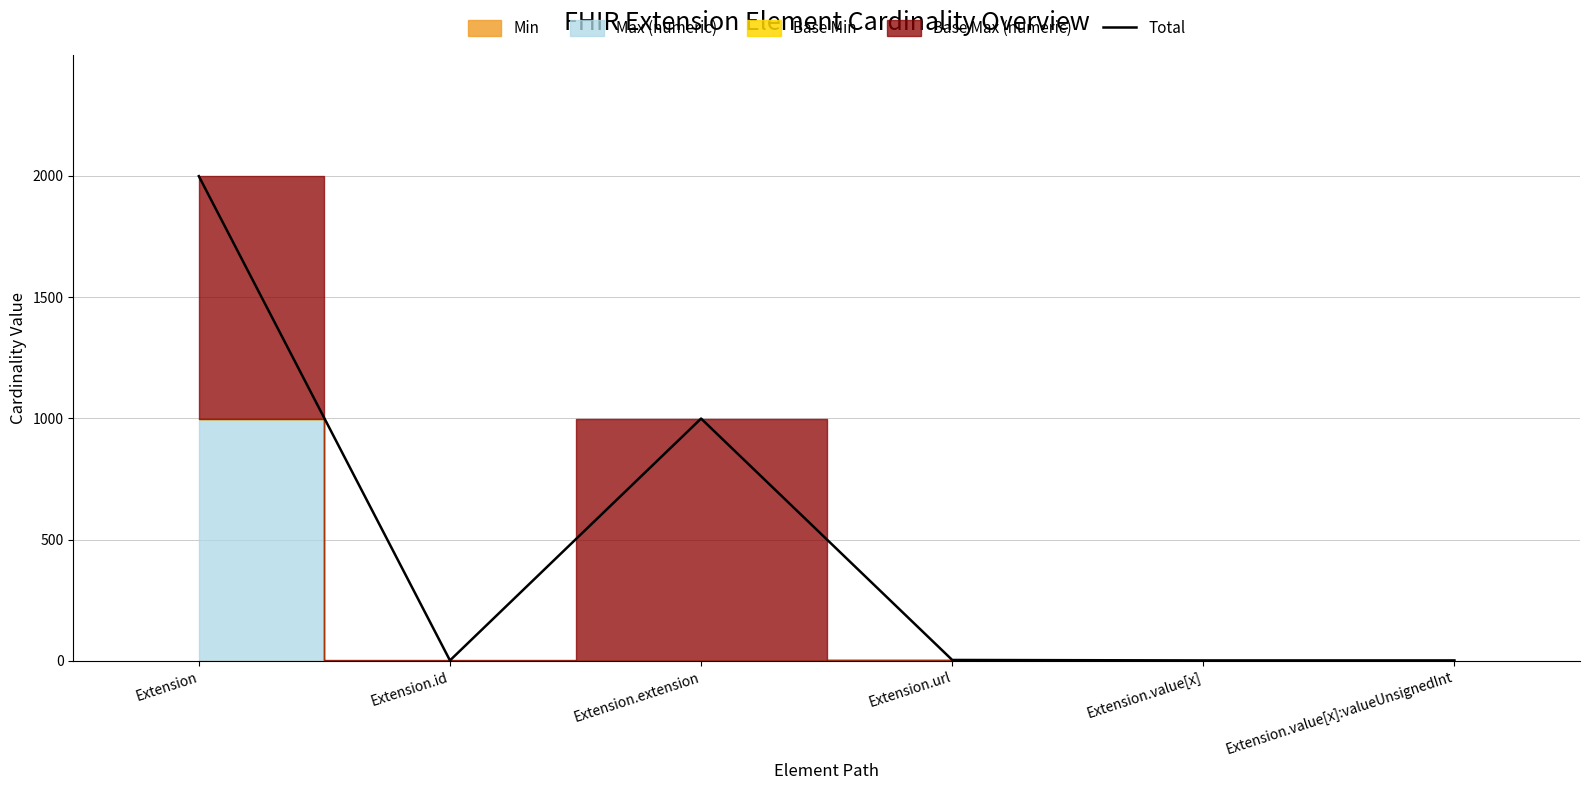

Reading left to right, list all the values displayed in this chart.

1998	2	999	4	2	2